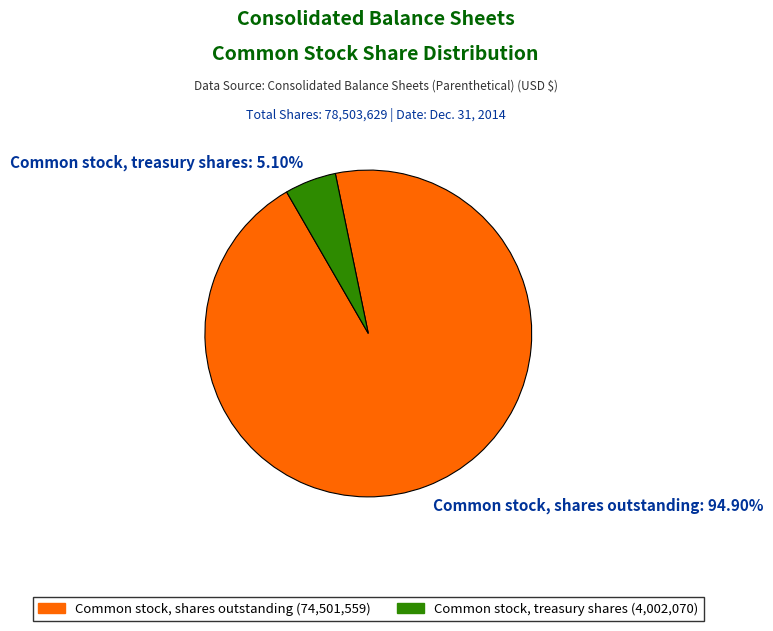

What percentage is NOT represented by Common stock, treasury shares?

94.9%